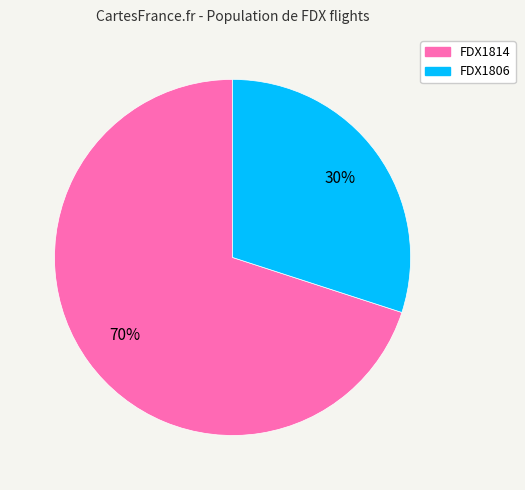

What percentage is the FDX1814 slice, to the nearest percent?

70%